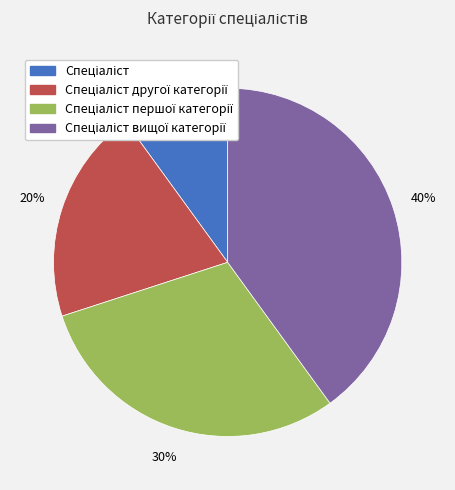

Is there any slice that represents more than half of the pie?

No